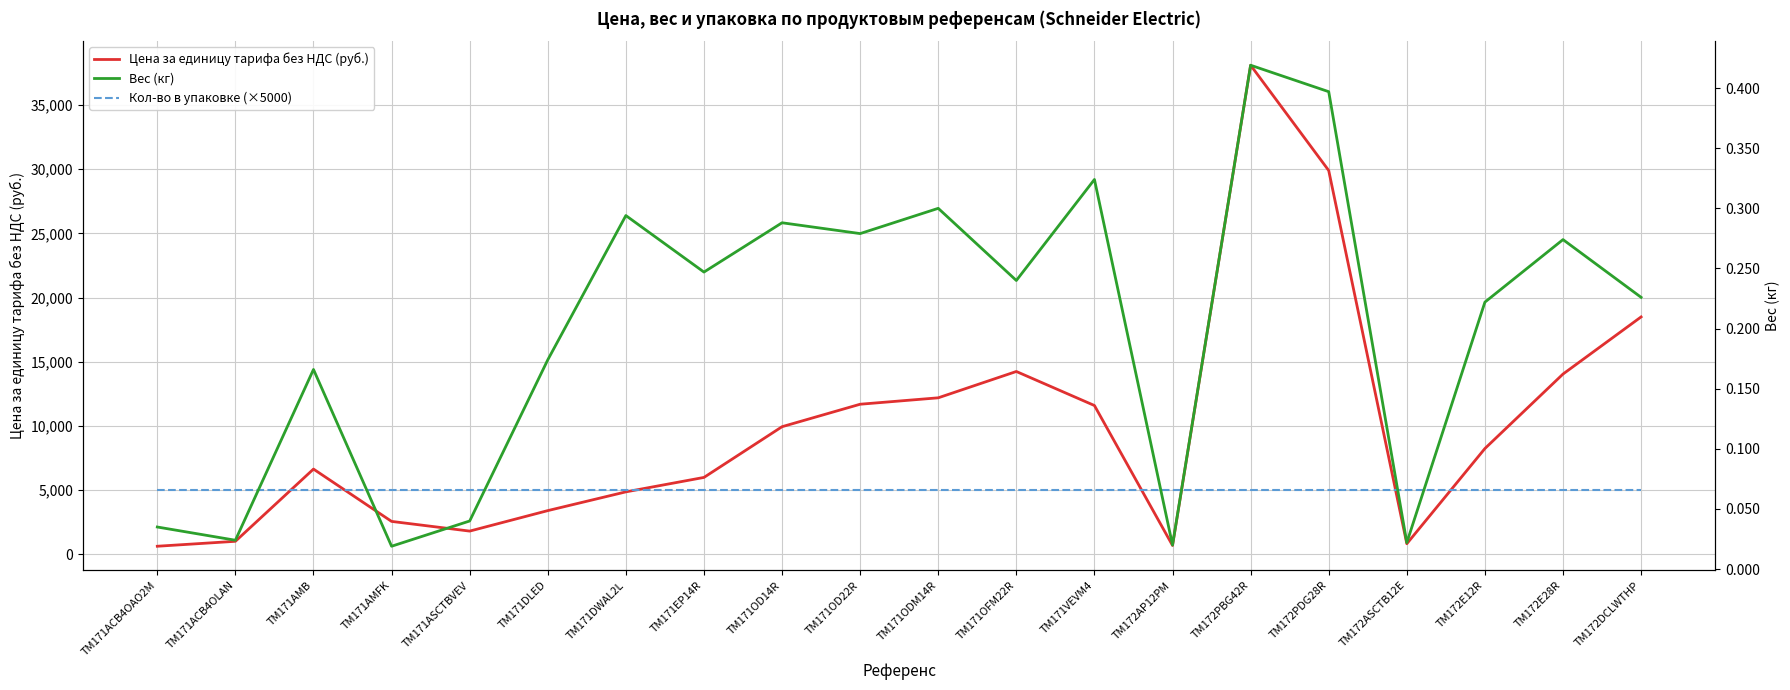

List the series in order of their peak value, lowest first.

Вес (кг), Кол-во в упаковке (×5000), Цена за единицу тарифа без НДС (руб.)